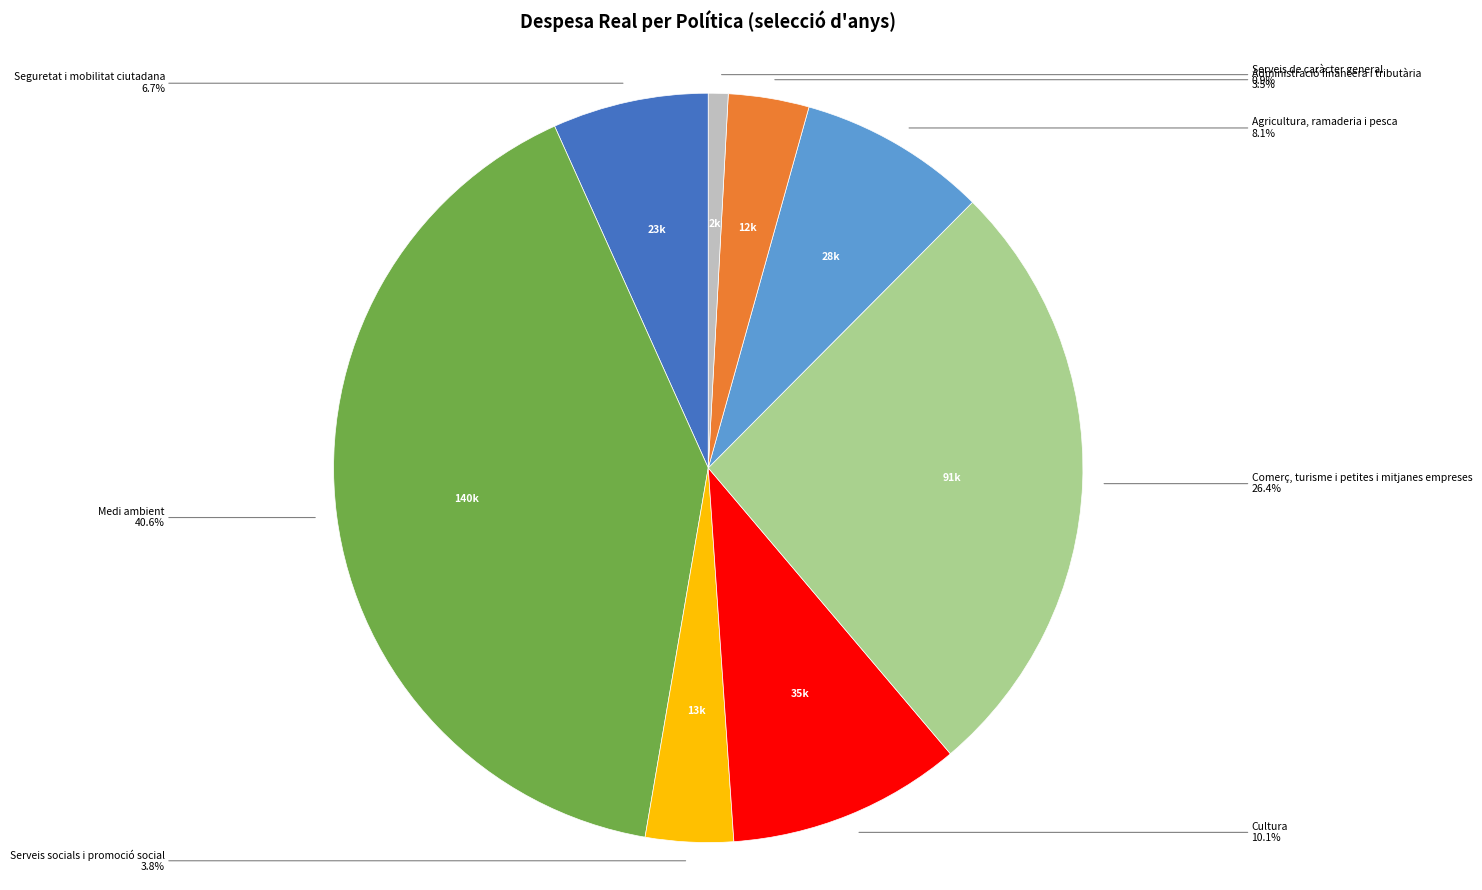

To the nearest percent, what is the difference between the largest and smallest slice percentages?

40%